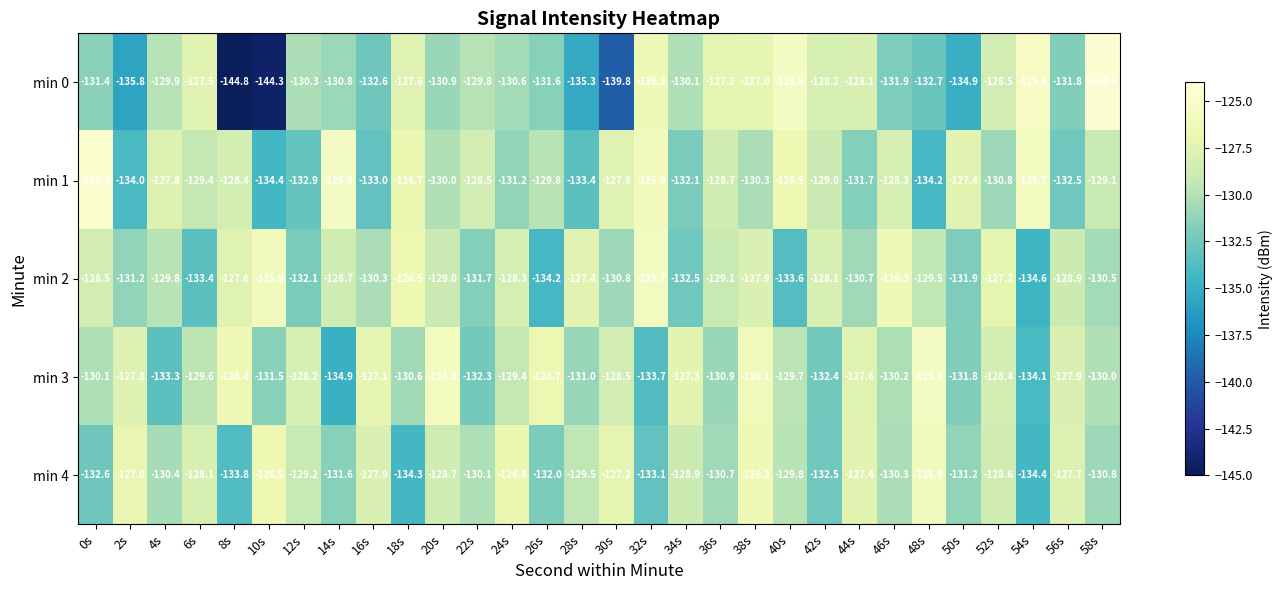

How many distinct data groups are displayed?

5